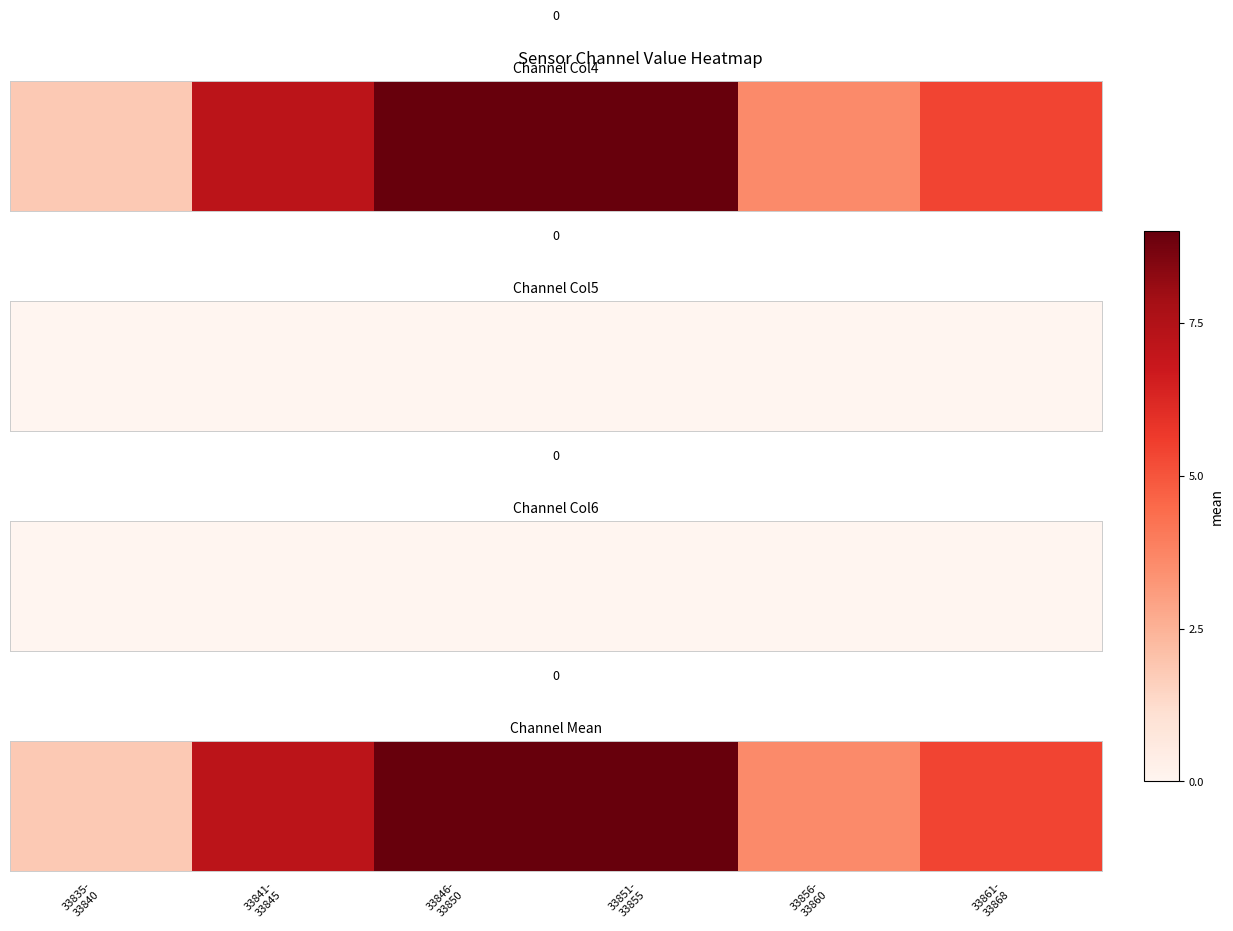

Rank the categories by value from lowest to highest.

33835-
33840, 33856-
33860, 33861-
33868, 33841-
33845, 33846-
33850, 33851-
33855